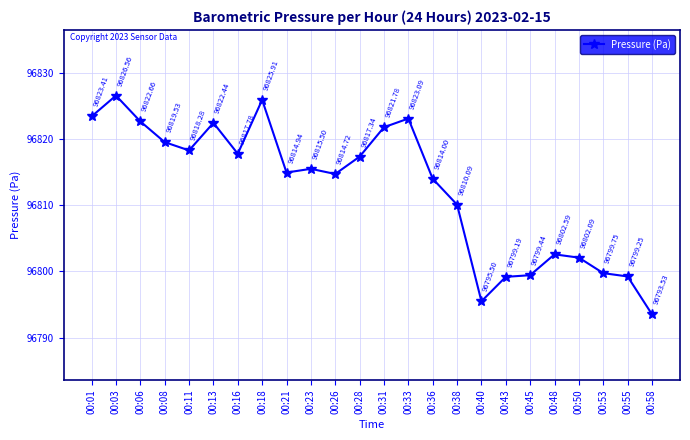

True or false: there are more than 0 points higher than both neighbors.

True